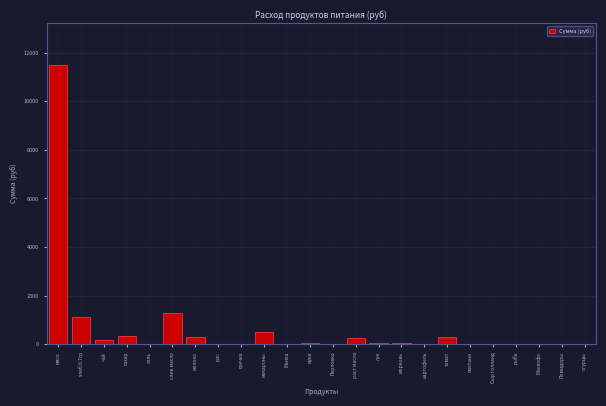

The chart shows a value of 0.0 at рыба. True or false?

True